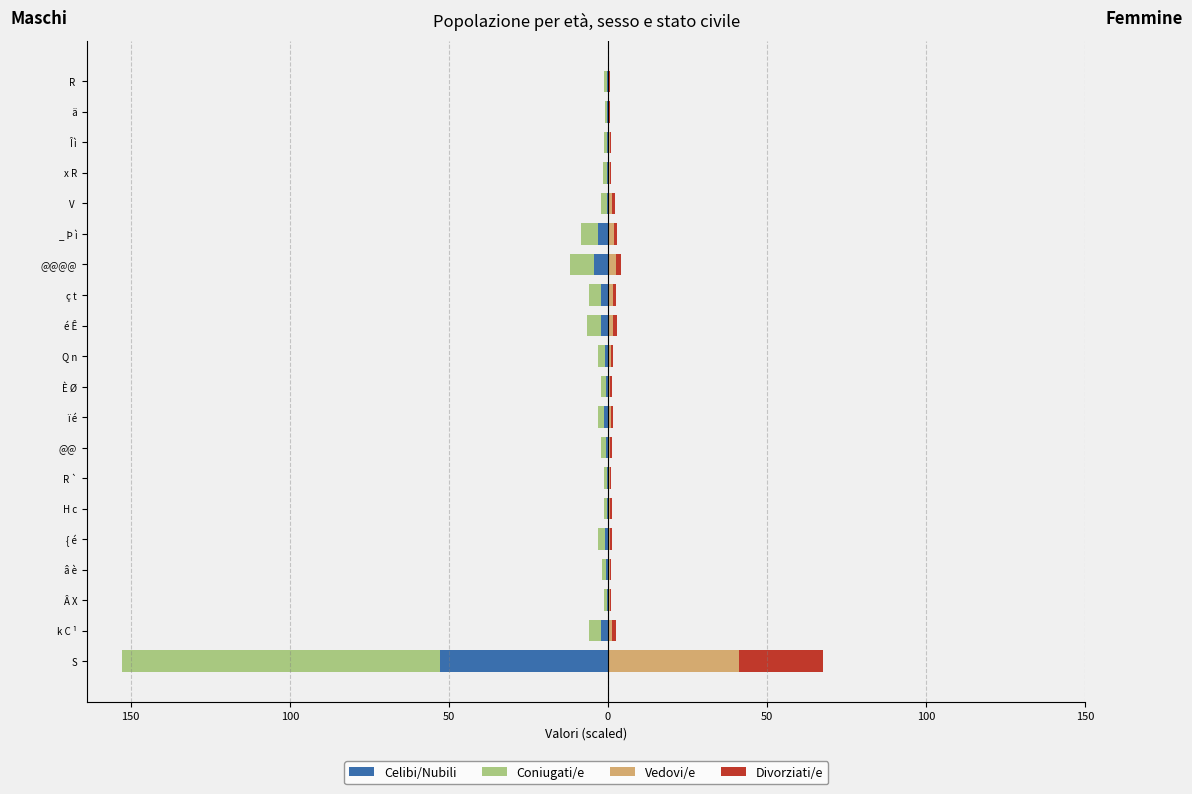

What is the difference between the highest and lowest values at Â X?

1.6